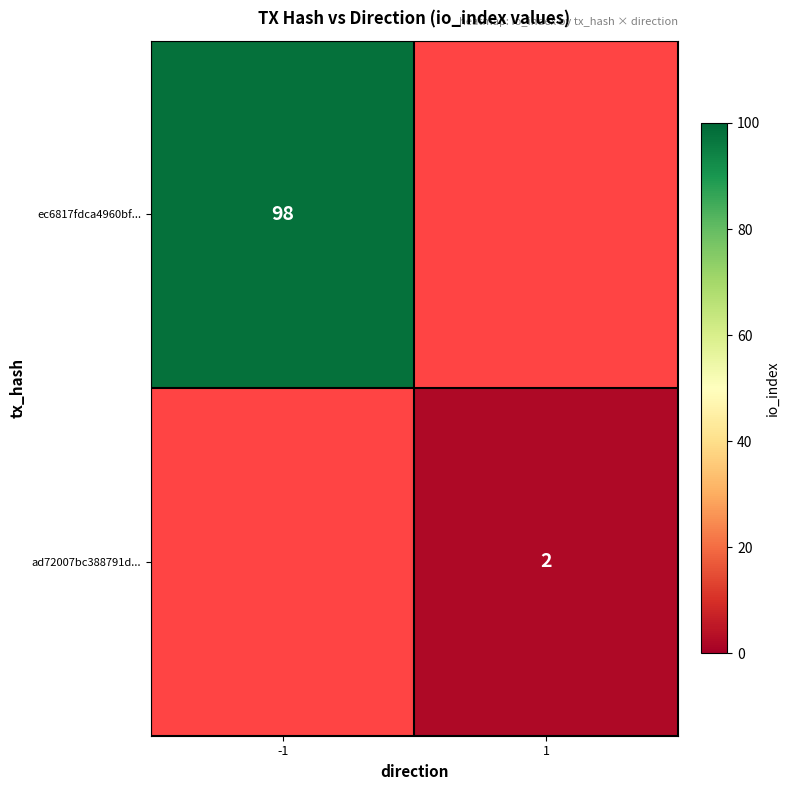

Is the value of ec6817fdca4960bf... at -1 greater than the value of ad72007bc388791d... at 1?

Yes